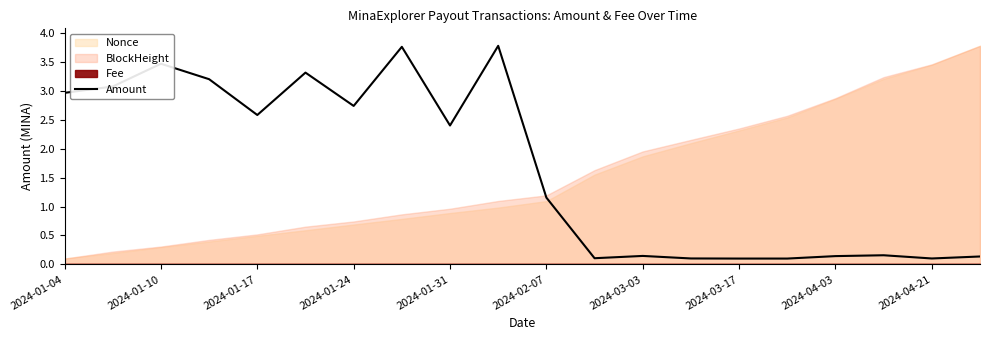

What is the sum of the values at 2024-01-04 and 13?

3.1